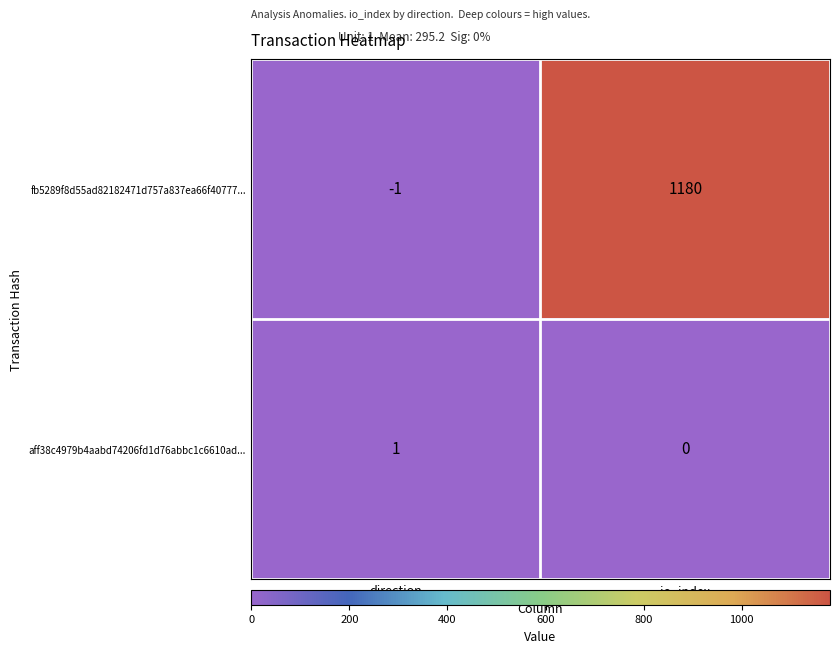

What is the difference between the maximum and minimum values in the fb5289f8d55ad82182471d757a837ea66f40777... series?

1181